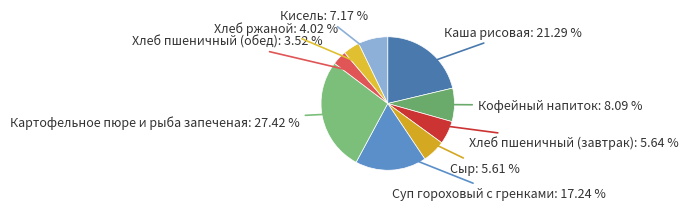

What is the smallest slice in the pie chart?

Хлеб пшеничный (обед)